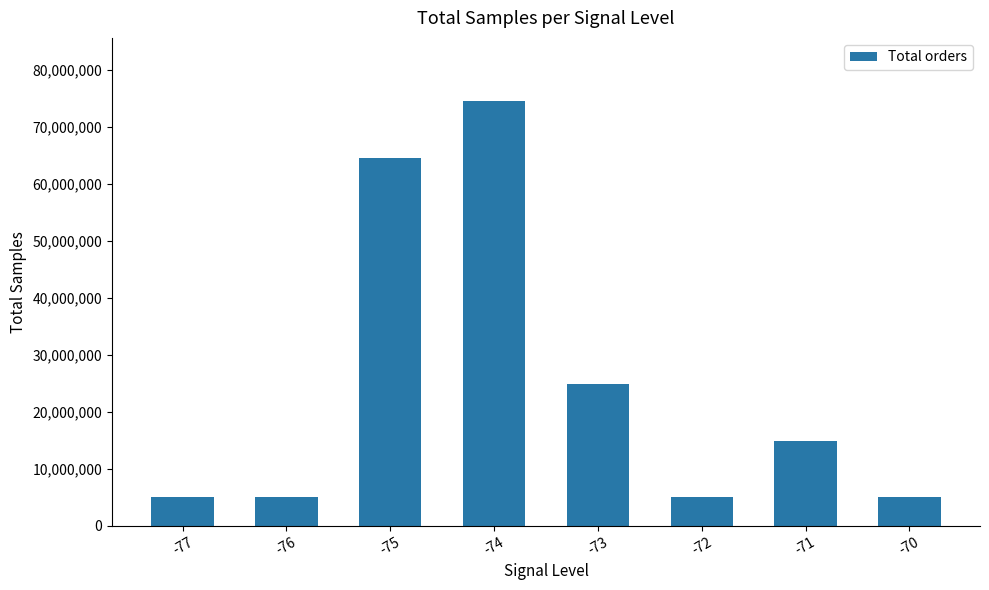

What is the sum of the values at -74 and -73?

99275401